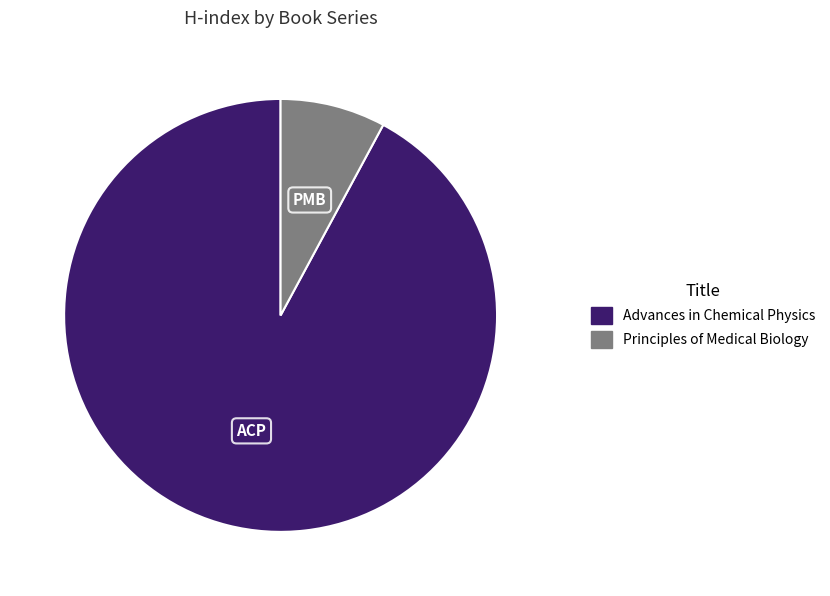

Count the number of slices in the pie.

2